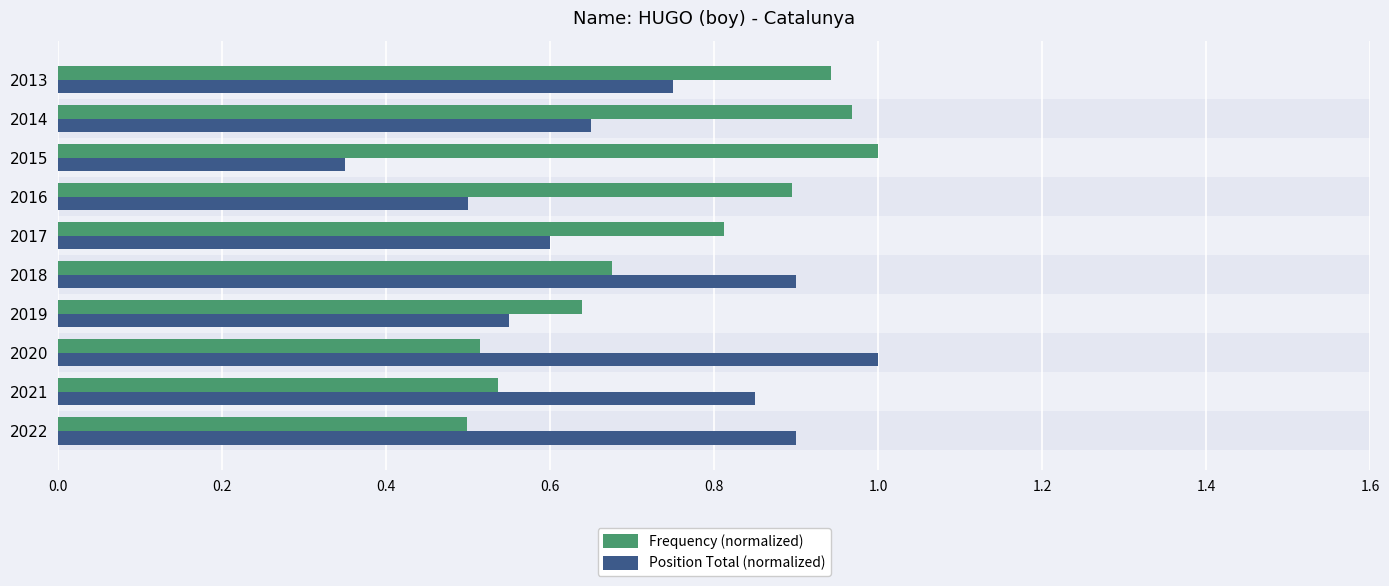

Which series has the widest spread of values?

Position Total (normalized)